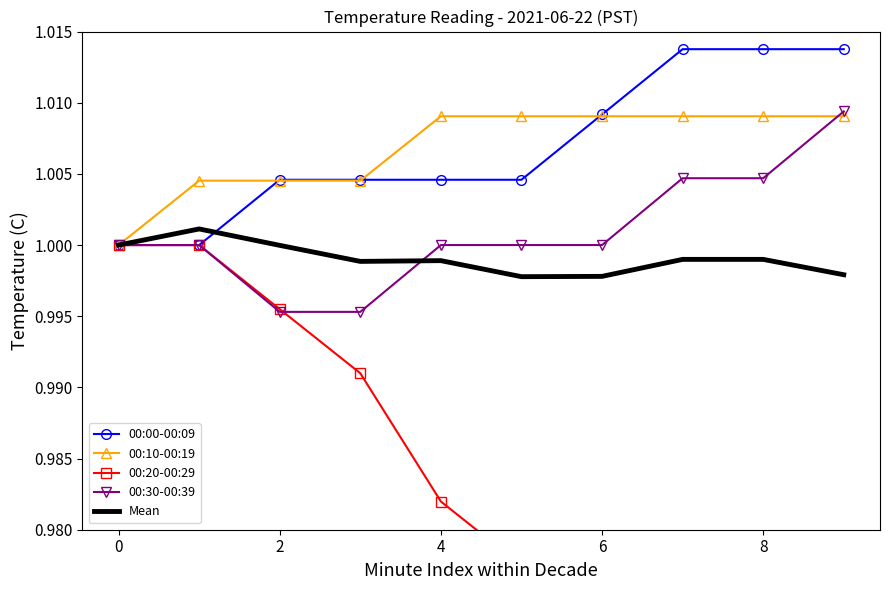

How many 00:00-00:09 values are between 1 and 2?

10